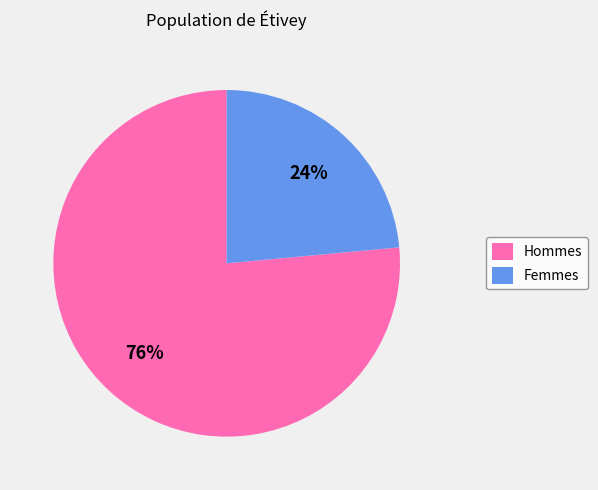

Which has a higher value, Femmes or Hommes?

Hommes